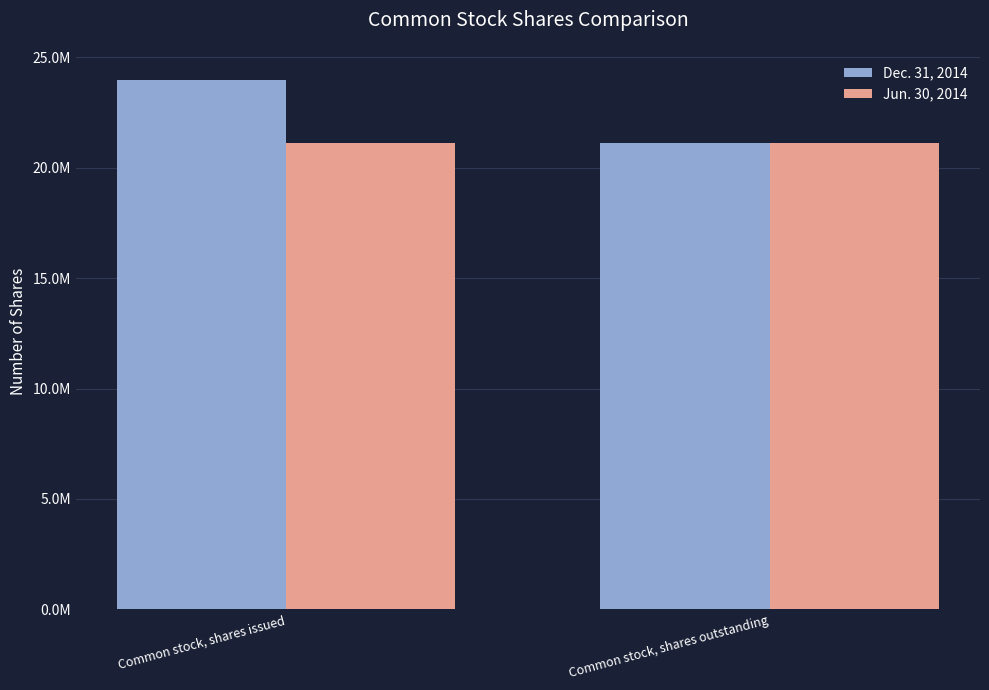

What are all the series names shown in the legend?

Dec. 31, 2014, Jun. 30, 2014